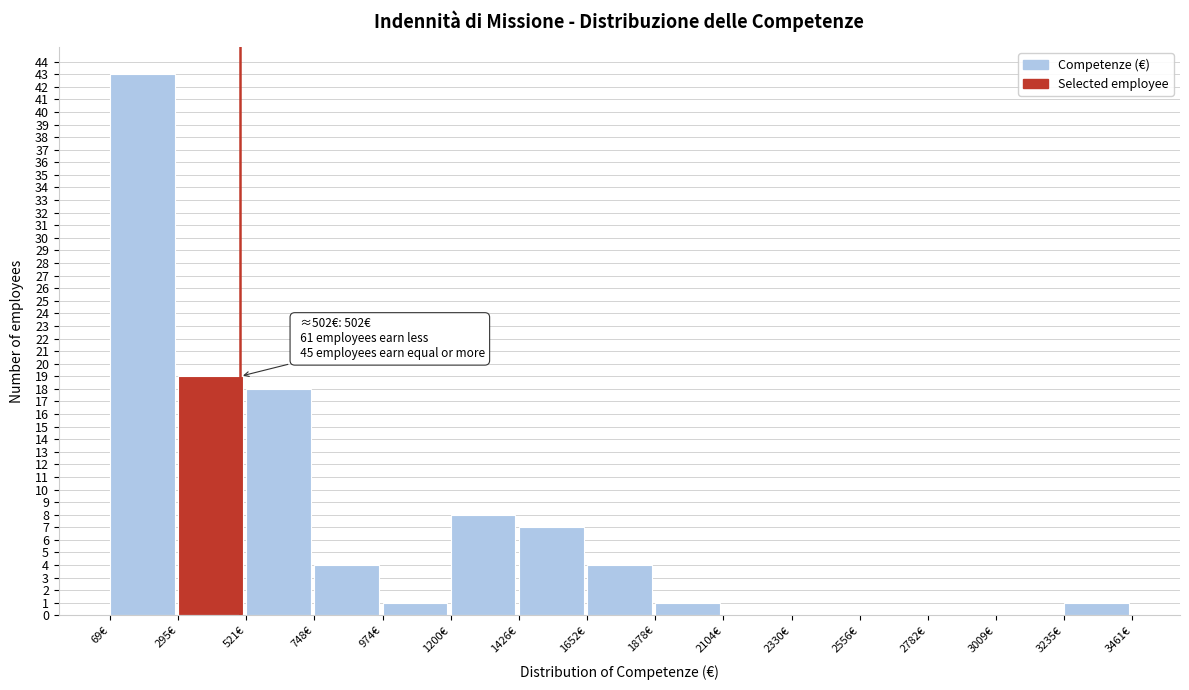

Which range on the x-axis has the tallest bar?

50 to 300